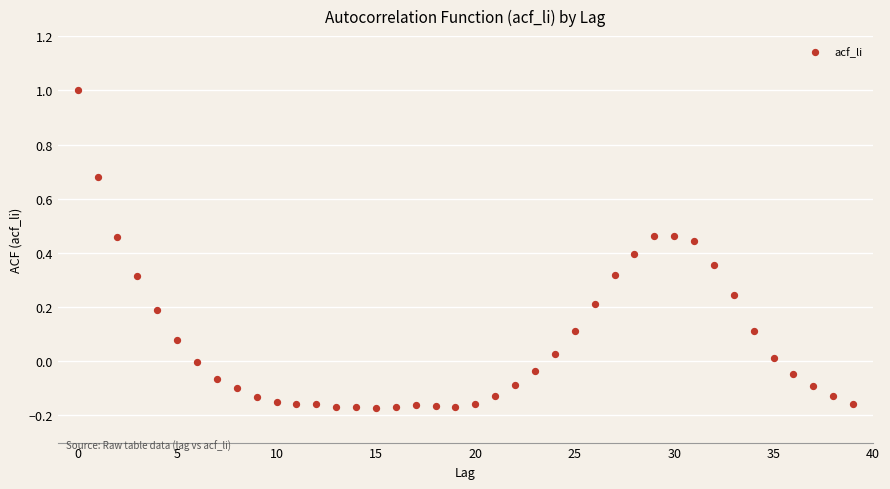

What is the range of Y values (max minus min)?

1.2